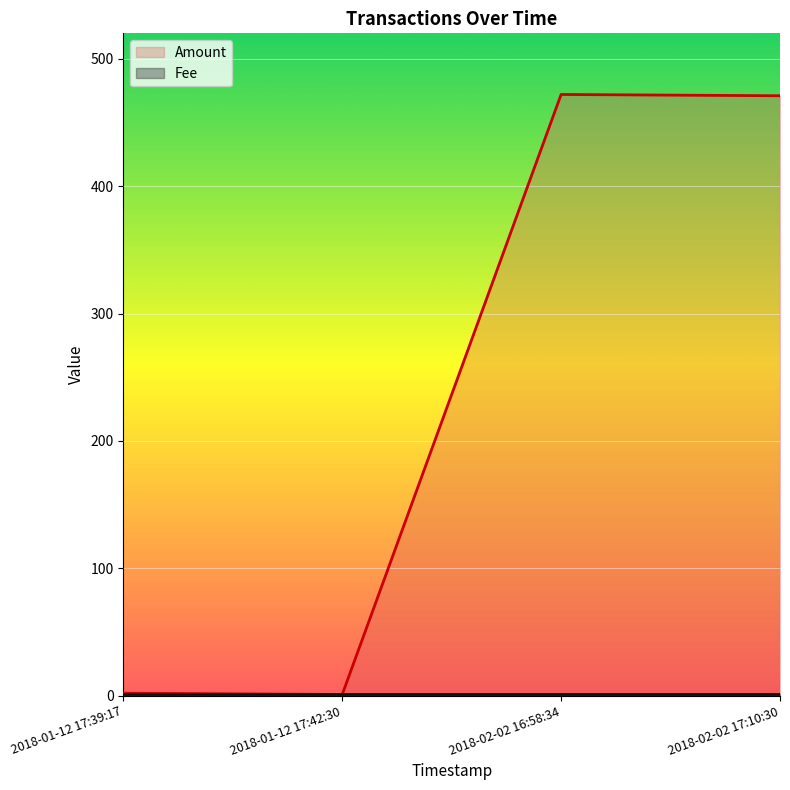

How many lines are shown in the chart?

2